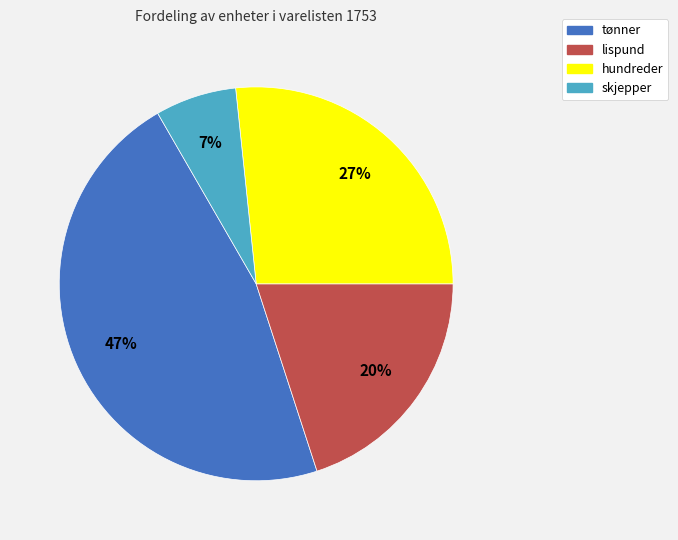

True or false: skjepper accounts for 1% of the total.

False